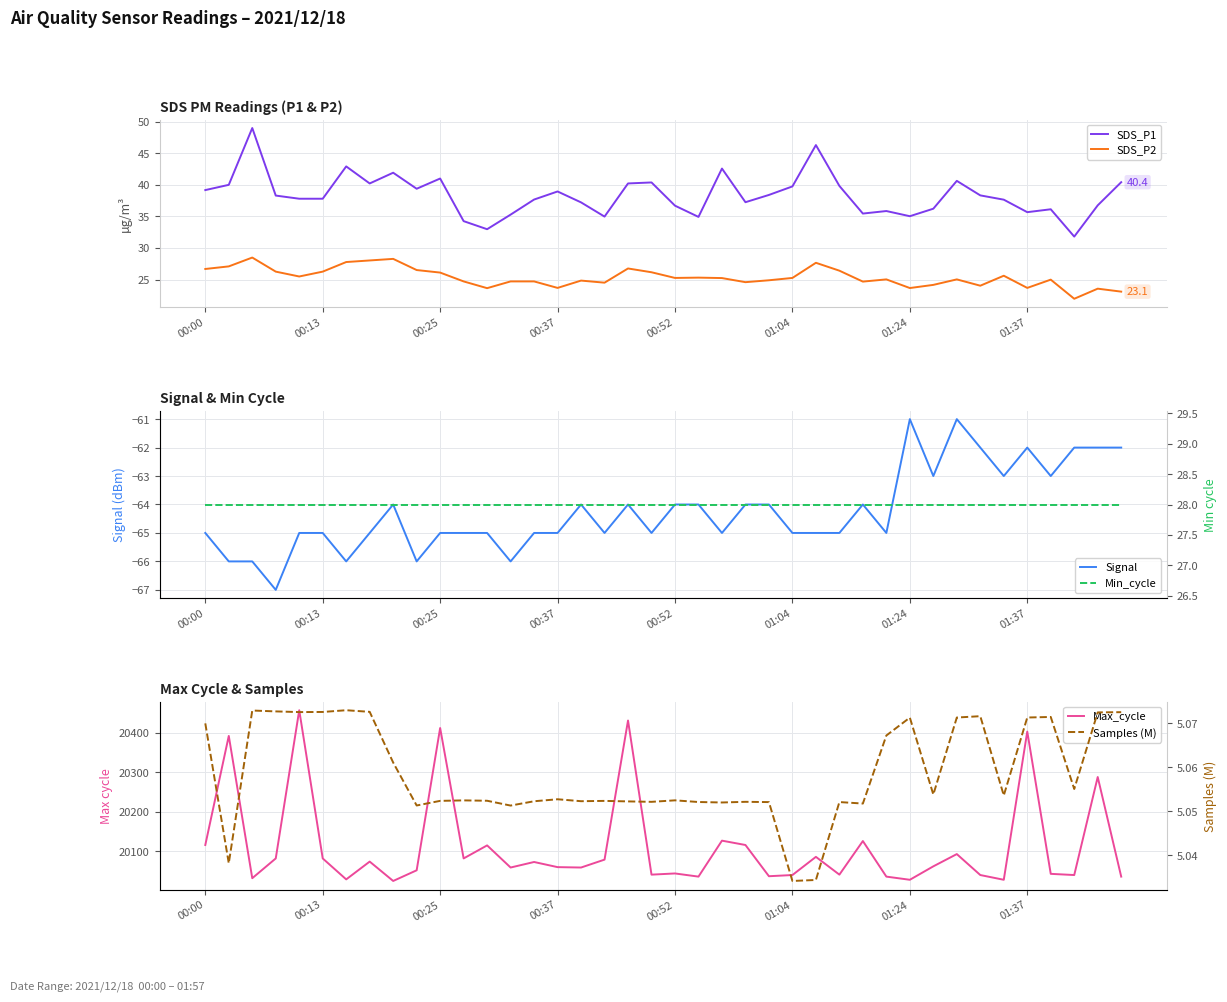

True or false: SDS_P1 has a value of 37.8 at 00:13.

True